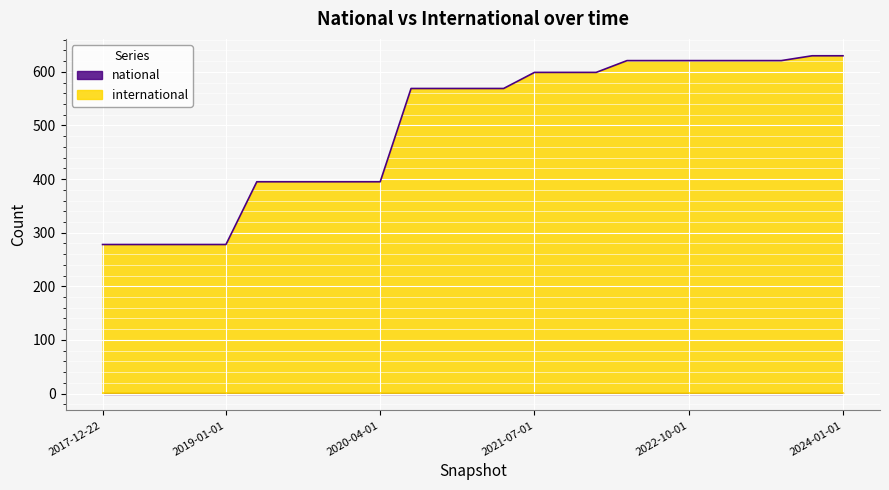

Approximately how many times larger is the value at 2022-07-01 compared to 2018-04-09?

2.2